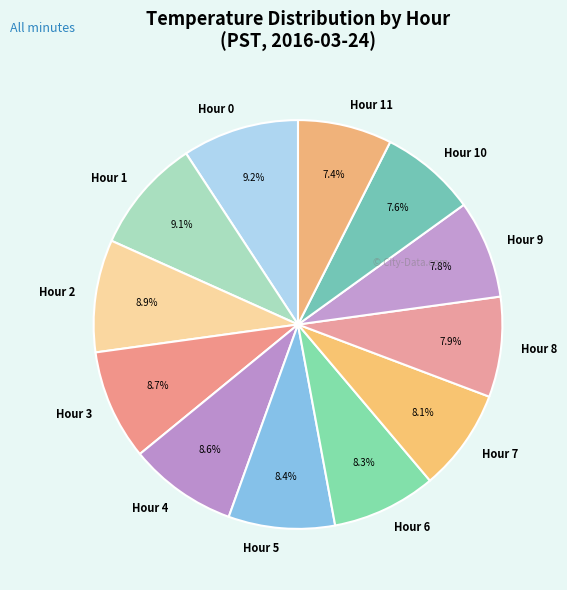

To the nearest percent, what is the difference between the Hour 6 and Hour 2 slice percentages?

1%